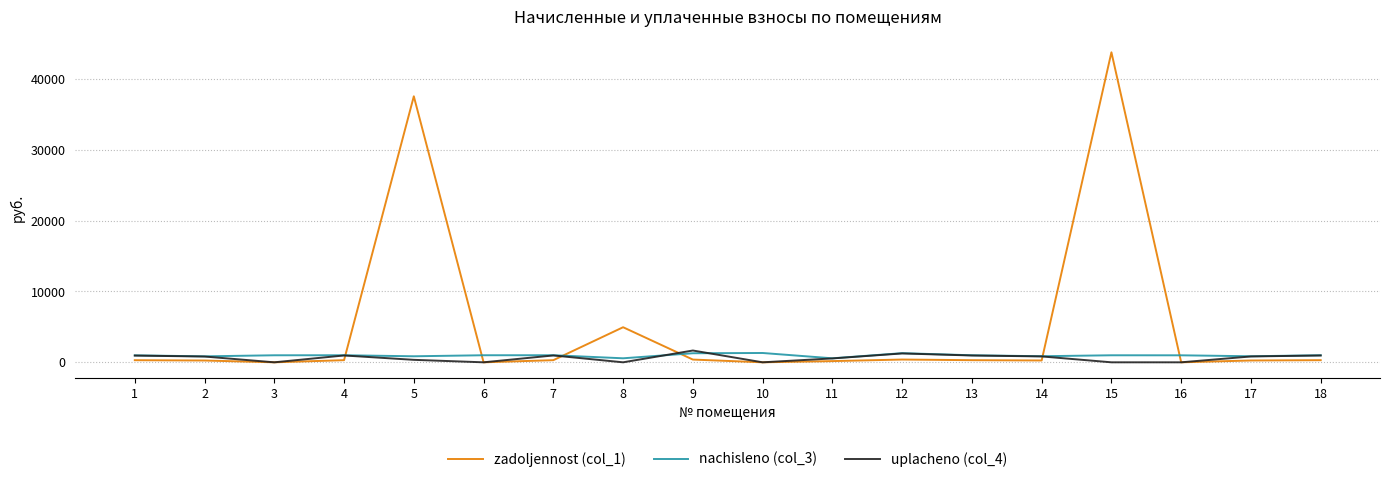

What is the greatest value displayed?

43770.5